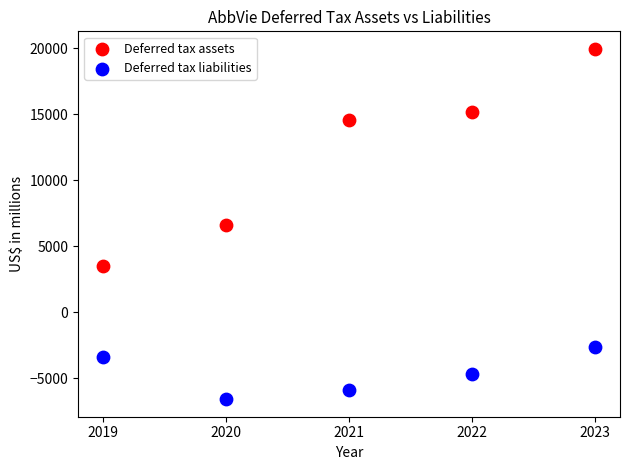

What are all the series names shown in the legend?

Deferred tax assets, Deferred tax liabilities